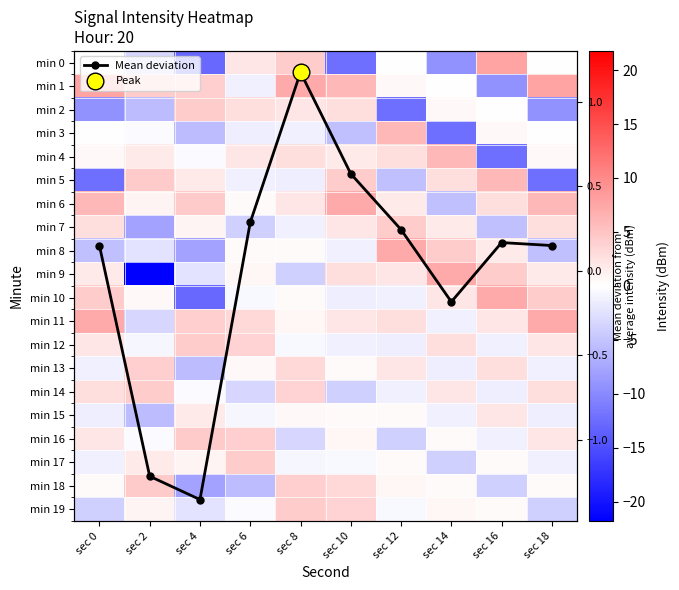

What is the maximum value shown in the chart?

7.8